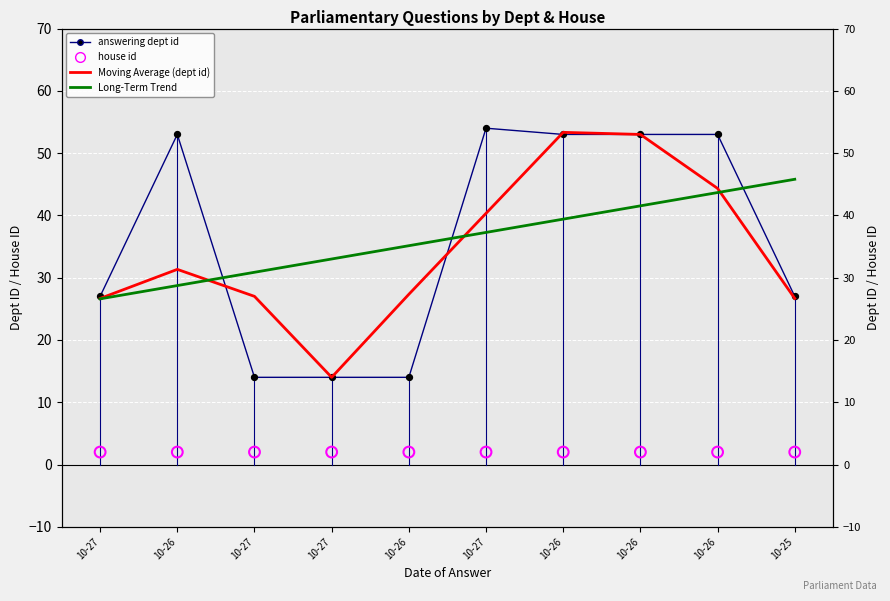

Is the value of answering dept id at 10-27 greater than the value of house id at 10-26?

Yes